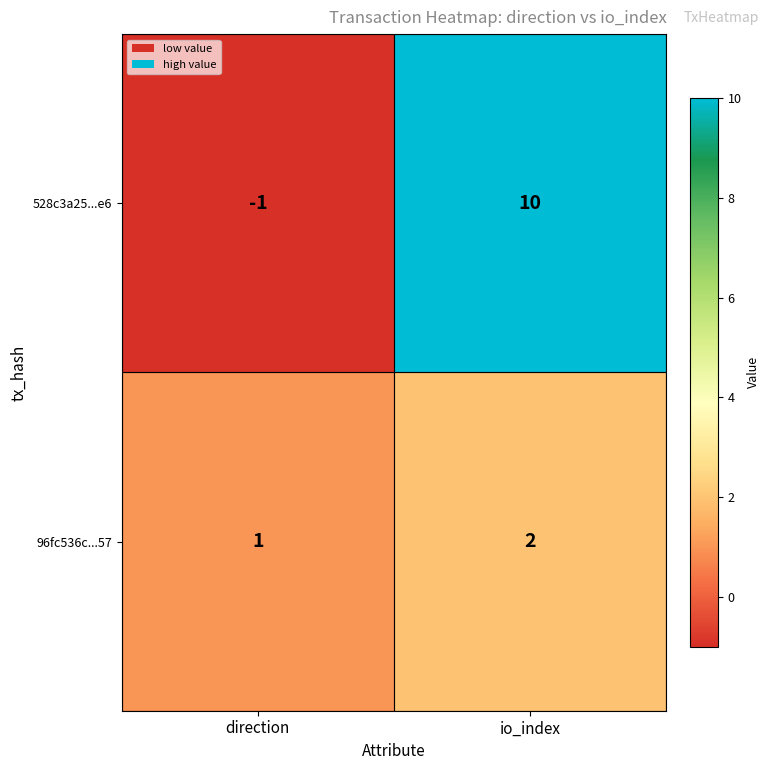

What is the sum of the 528c3a25...e6 values at io_index and direction?

9